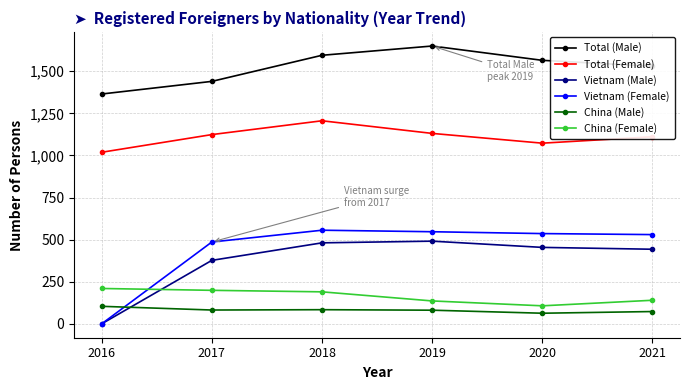

What is the sum of all Vietnam (Female) values?

2655